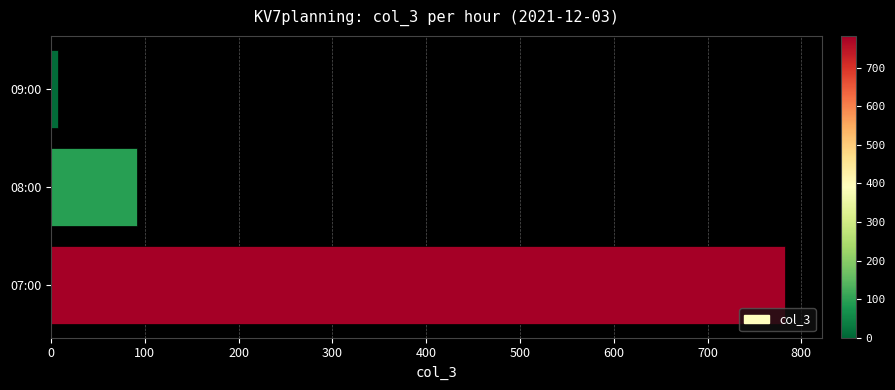

At which label is the value closest to 395?

08:00